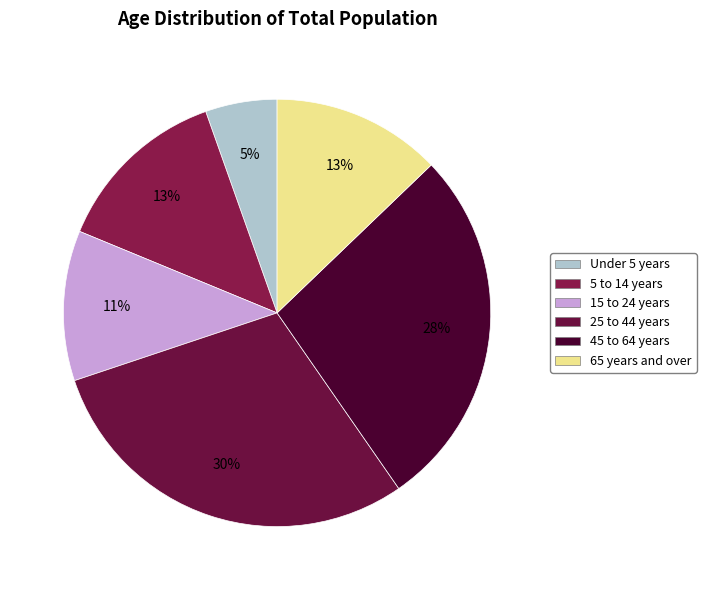

Do 25 to 44 years and 65 years and over together represent more than half of the pie?

No